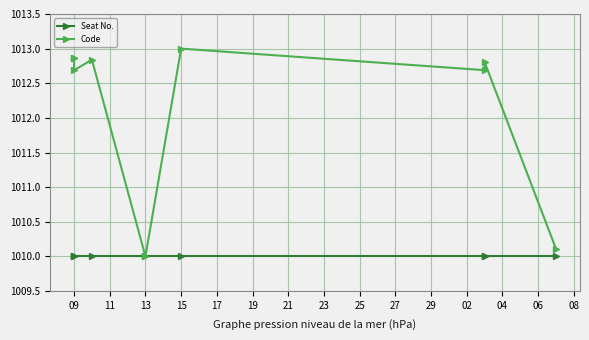

True or false: Seat No. has more than 2 points higher than both neighbors.

False